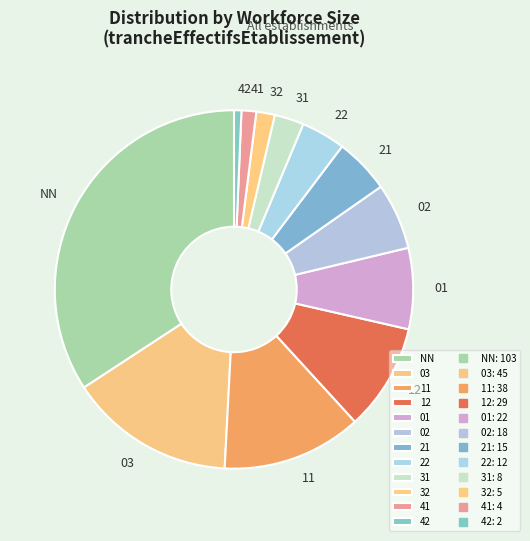

Do 32 and 11 together represent more than half of the pie?

No